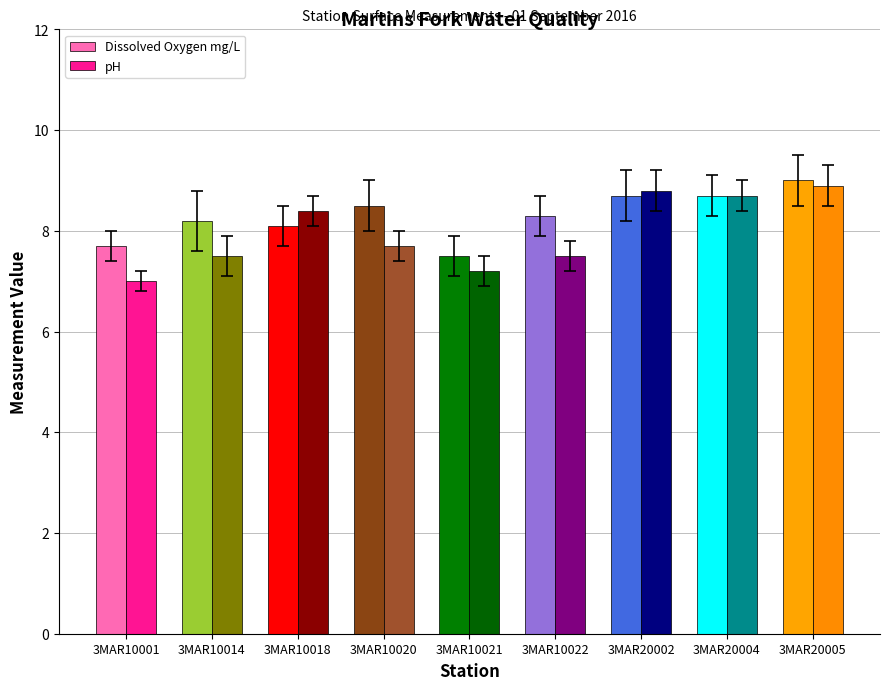

How many data points in Dissolved Oxygen mg/L are less than 8?

2